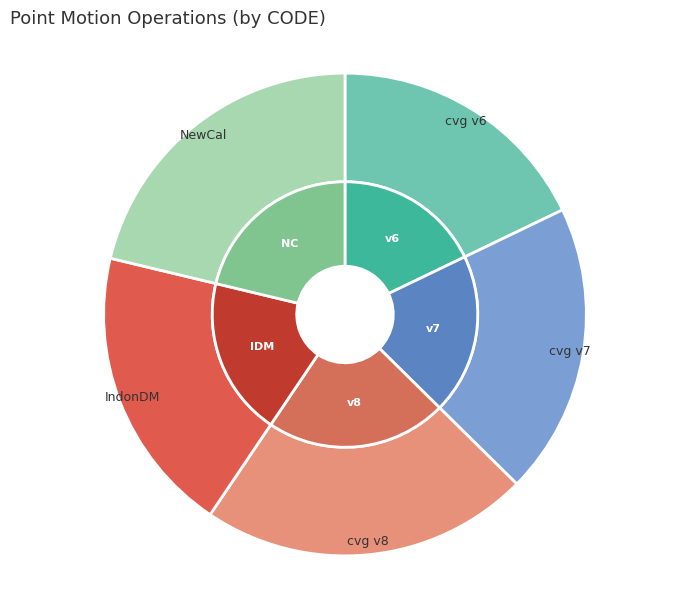

Combined, what portion of the pie is Canada velocity grid v6 and New Caledonia velocity model 2015?

39.1%